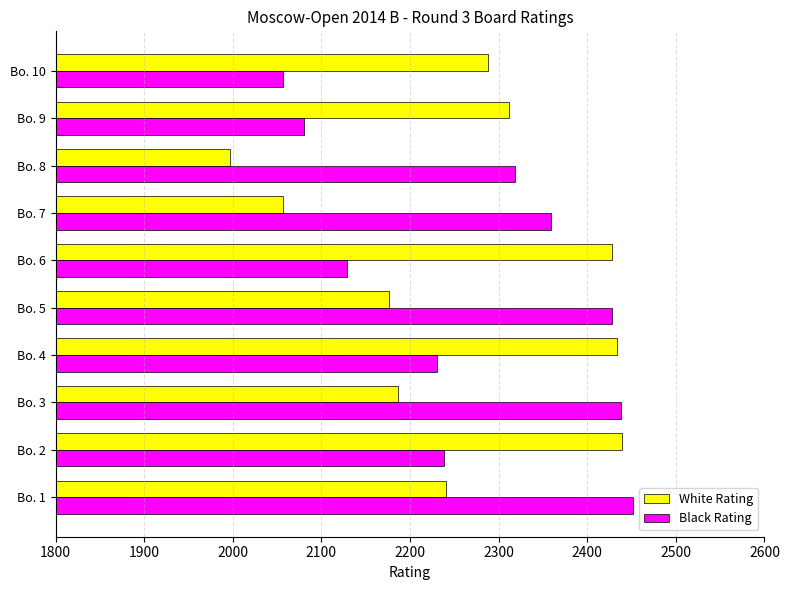

The value of White Rating at Bo. 5 is 3182. True or false?

False